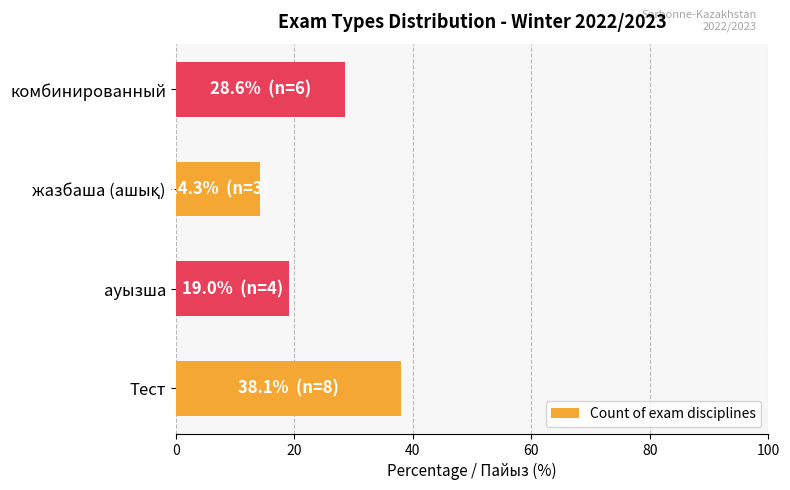

What is the sum of all values?

100.0